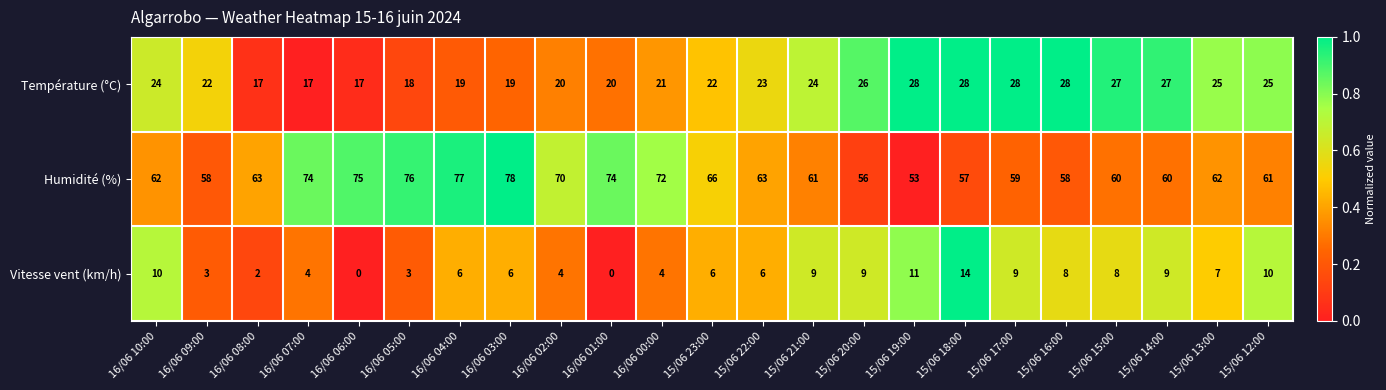

Which series changed the most between 16/06 07:00 and 15/06 22:00?

Humidité (%)